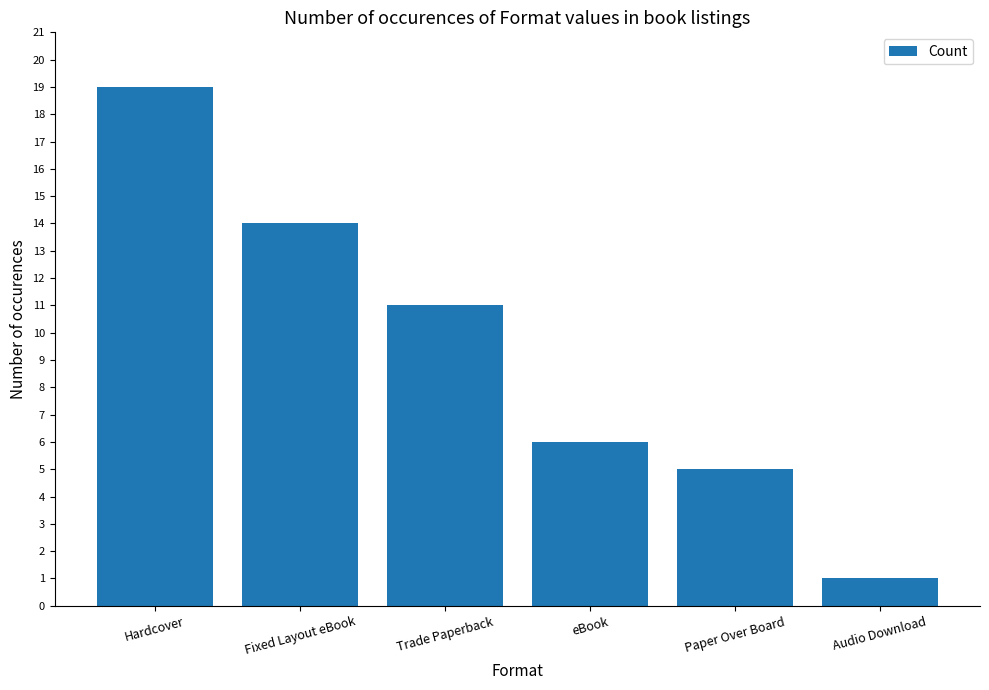

How many values are below 11?

3